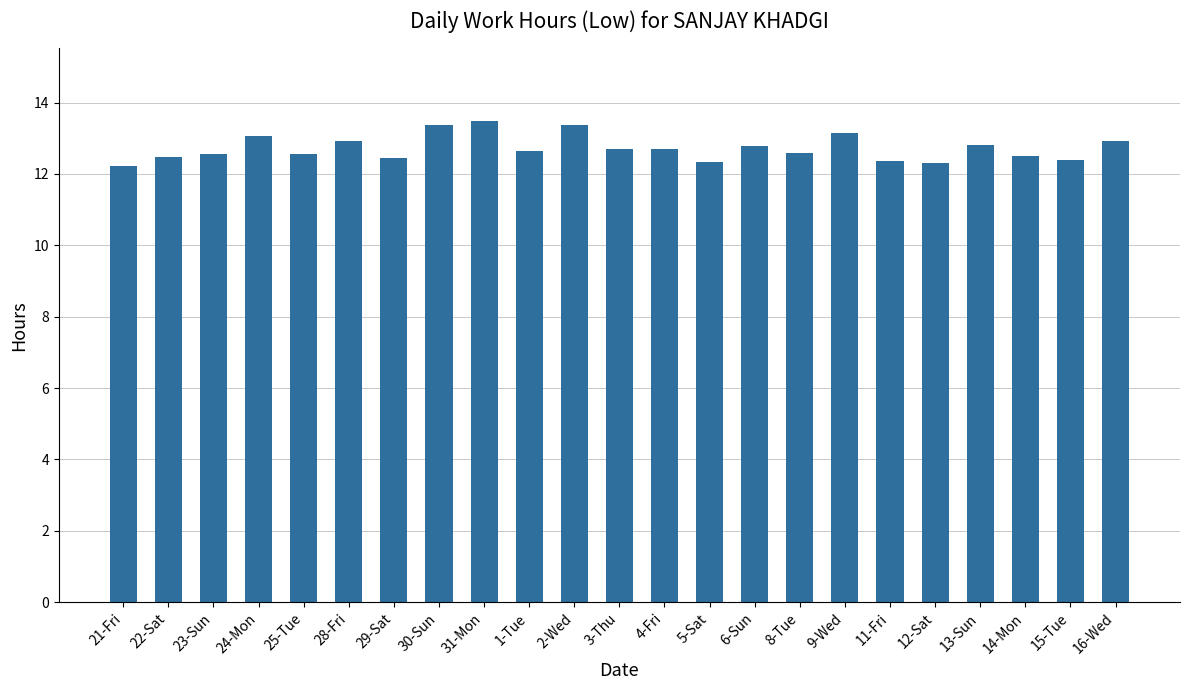

What is the minimum value shown in the chart?

12.2